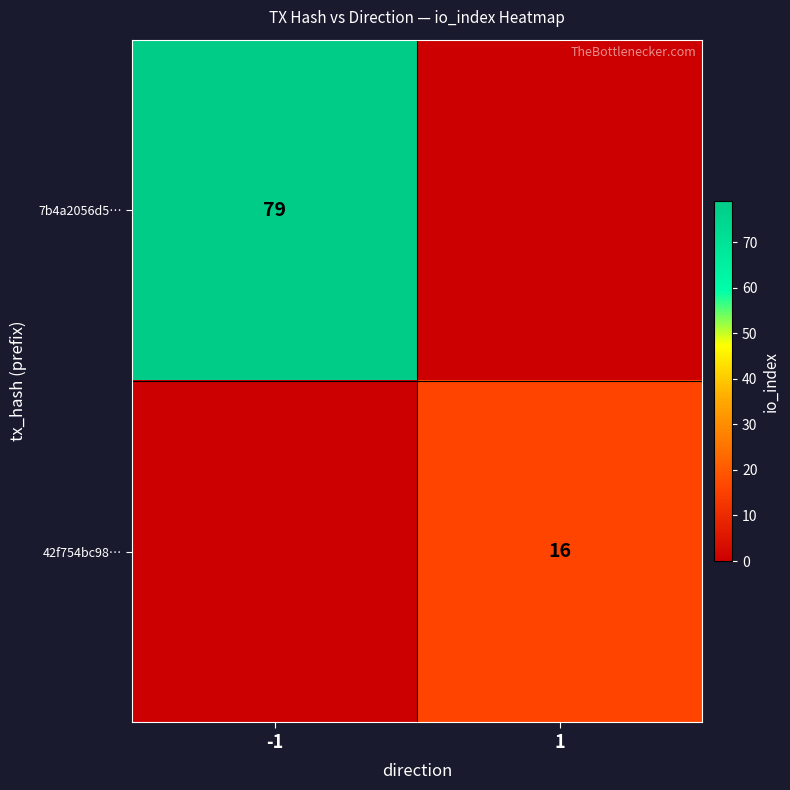

Is it true that 7b4a2056d5… equals 44 at -1?

False